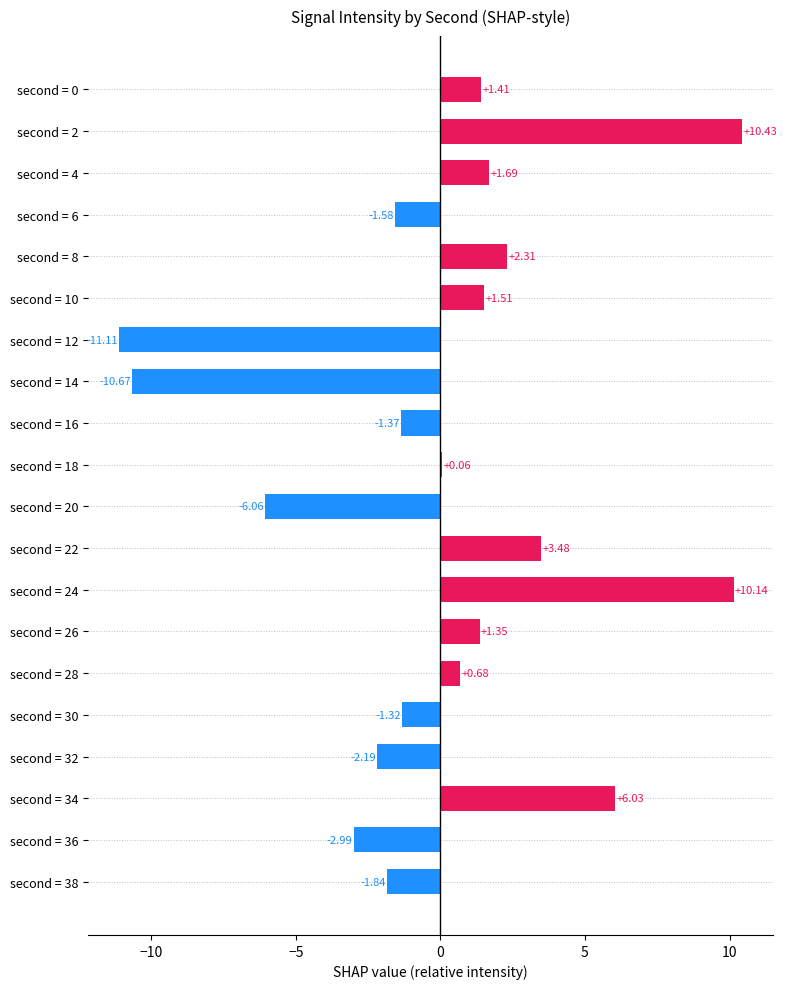

Which has a higher value, second = 22 or second = 38?

second = 22